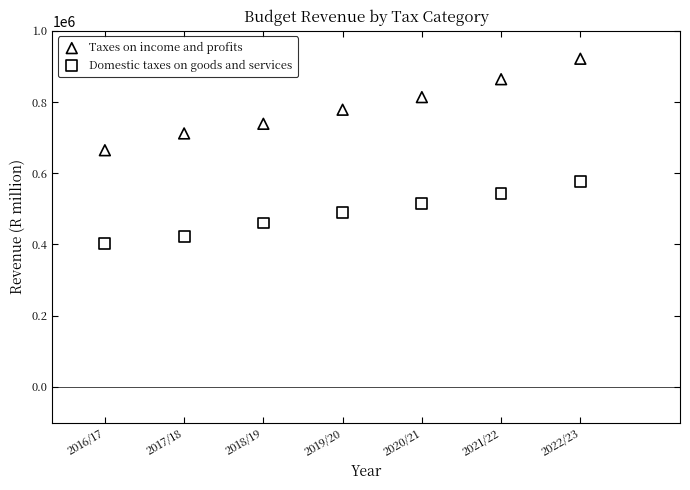

What are all the series names shown in the legend?

Taxes on income and profits, Domestic taxes on goods and services